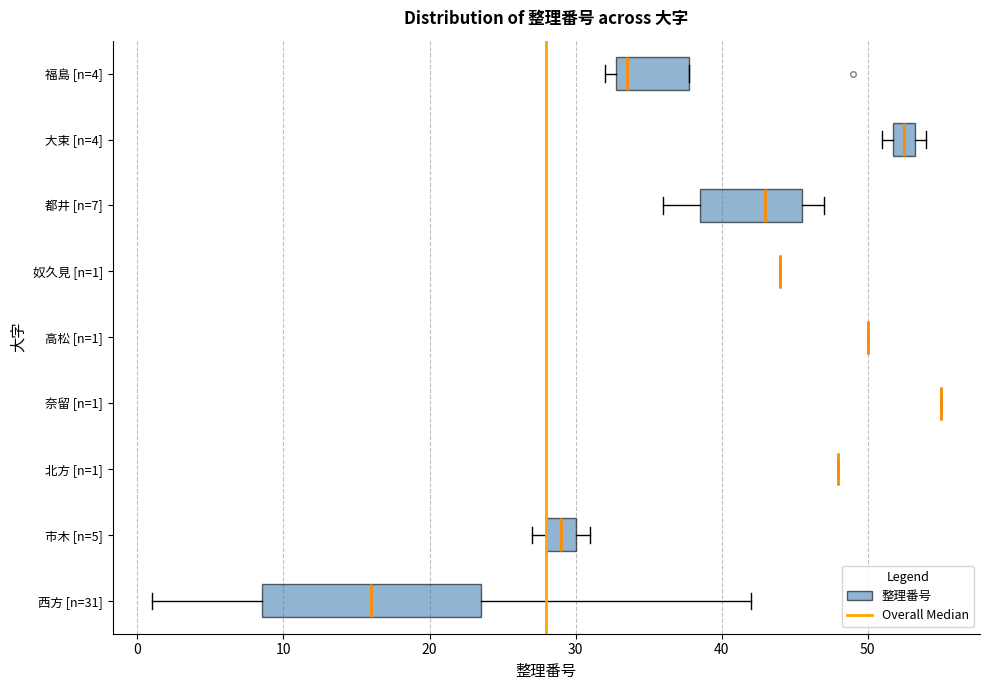

Reading bottom to top, transcribe this box plot: for each box, give where its median line is, the range the box spans, and where its two whiskers end, as read against the x-axis. The values are not printed on the chart, so give them approximately, as read against the axis.

西方 [n=31]: median 16, box 9 to 24, whiskers 1 to 42
市木 [n=5]: median 29, box 28 to 30, whiskers 27 to 31
北方 [n=1]: box collapsed to a line at 48, whiskers 48 to 48
奈留 [n=1]: box collapsed to a line at 55, whiskers 55 to 55
高松 [n=1]: box collapsed to a line at 50, whiskers 50 to 50
奴久見 [n=1]: box collapsed to a line at 44, whiskers 44 to 44
都井 [n=7]: median 43, box 39 to 46, whiskers 36 to 47
大束 [n=4]: median 53 (inside the box), box 52 to 53, whiskers 51 to 54
福島 [n=4]: median 34, box 33 to 38, whiskers 32 to 38